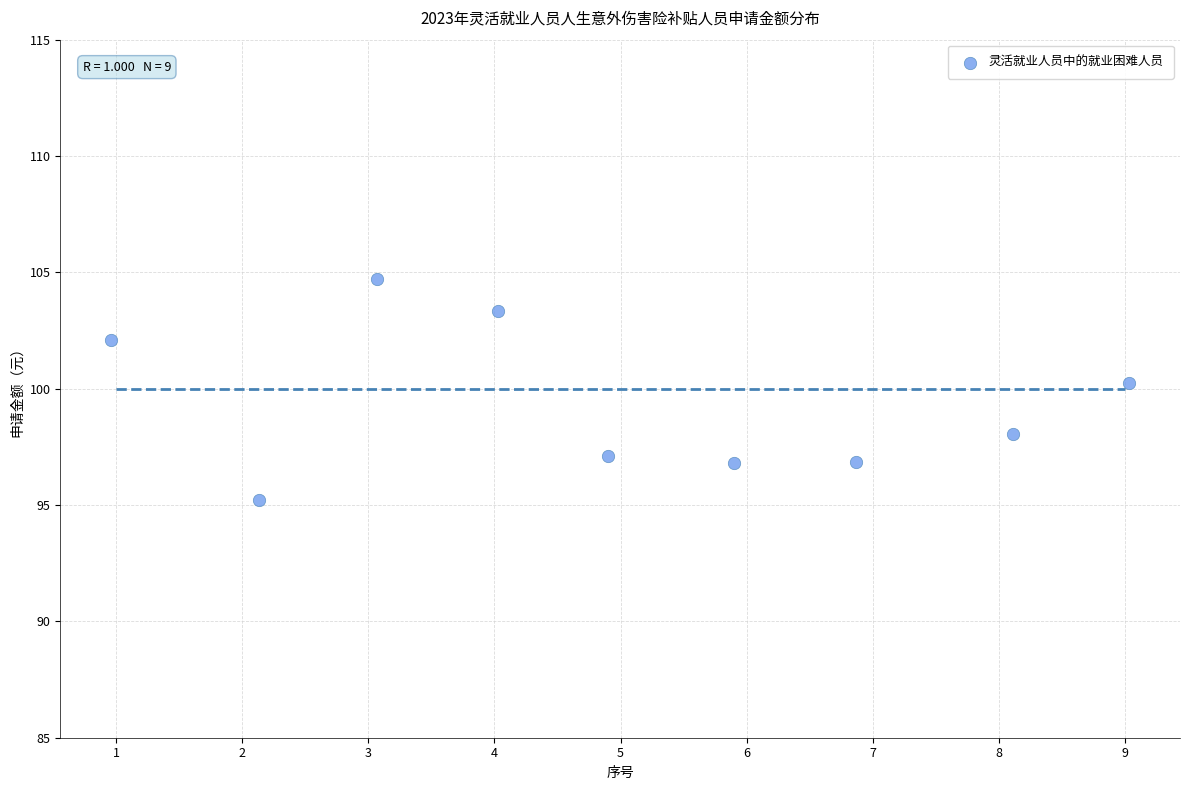

What is the average Y value?

99.4